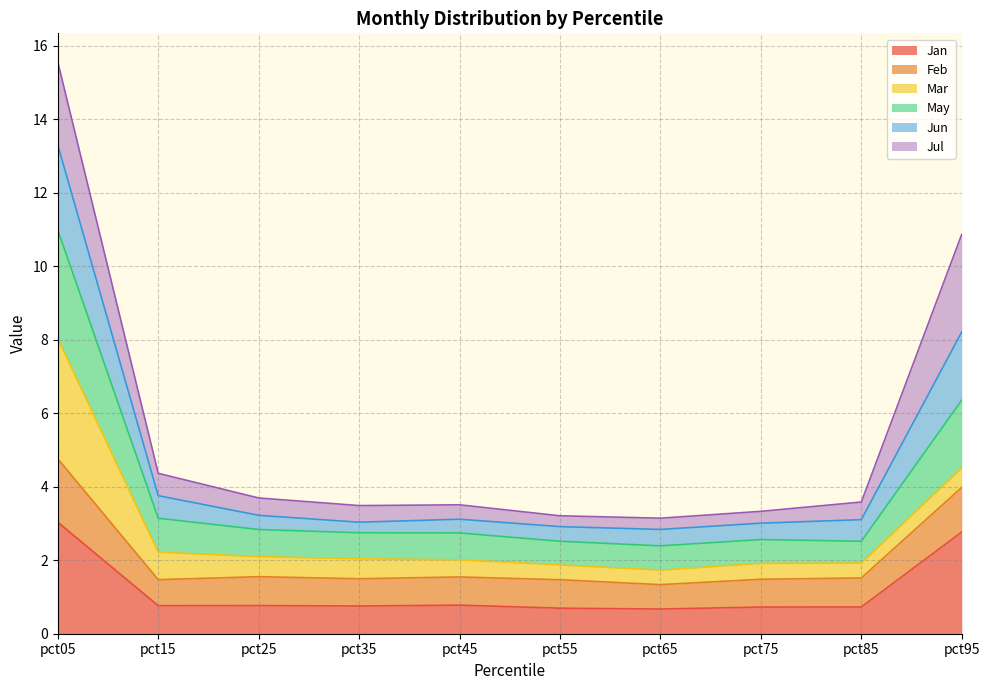

At which category is the sum across all series the highest?

pct05